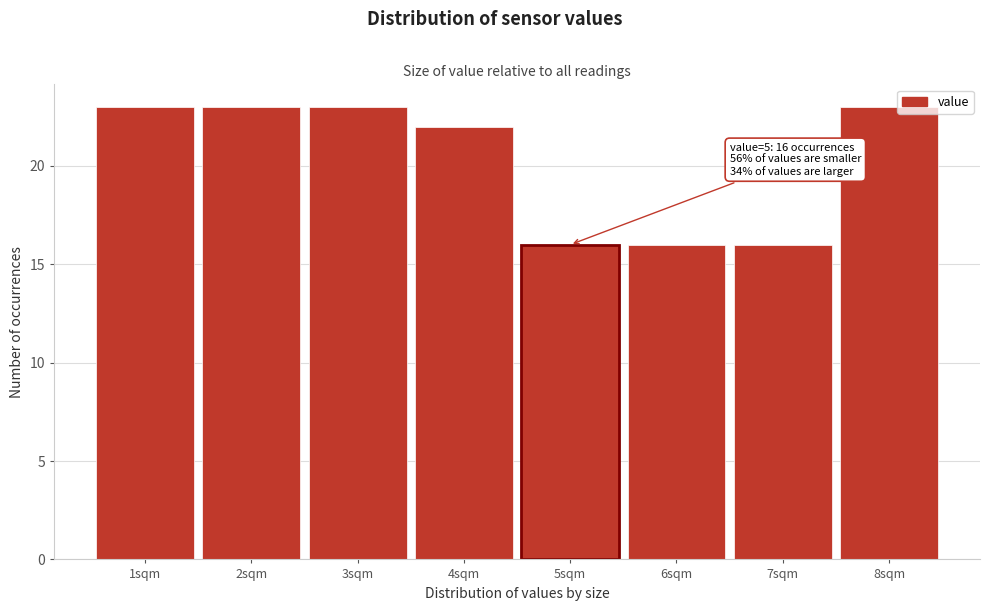

Reading left to right, extract all data points from this chart.

23	23	23	22	16	16	16	23